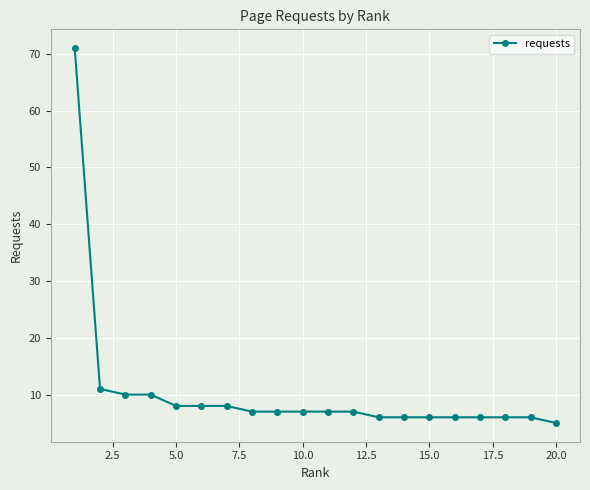

What is the sum of all values?

208